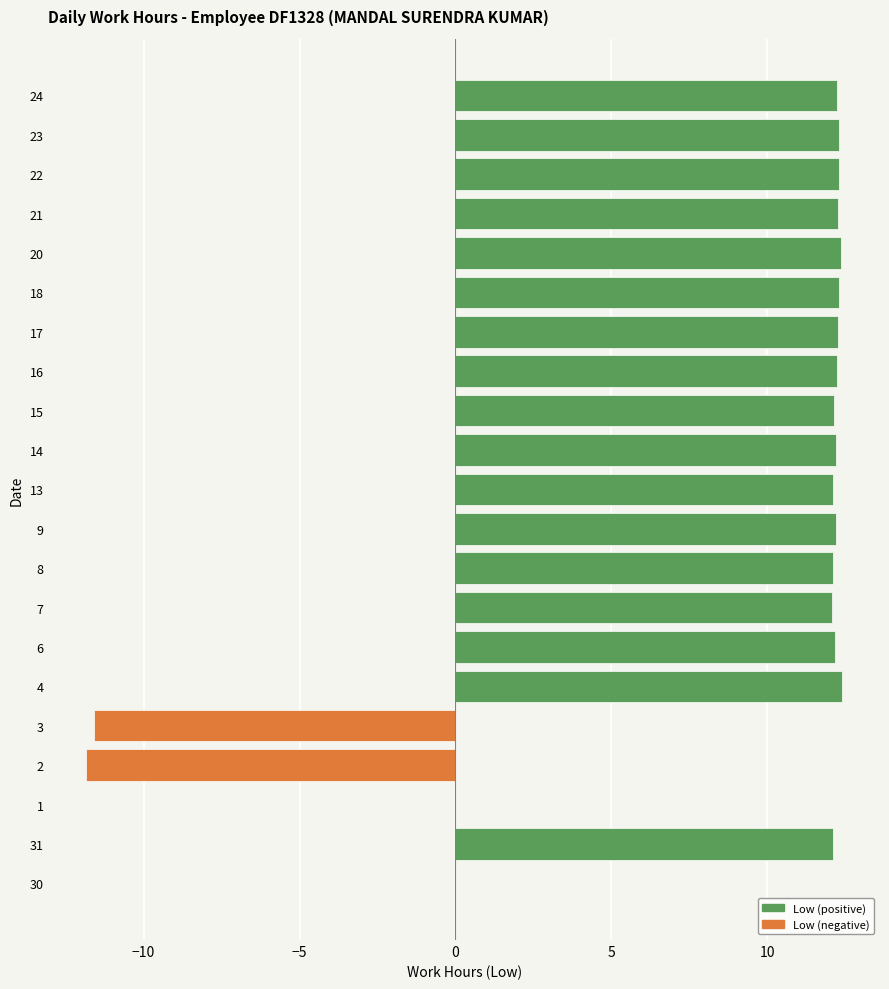

What is the sum of all values?

184.3